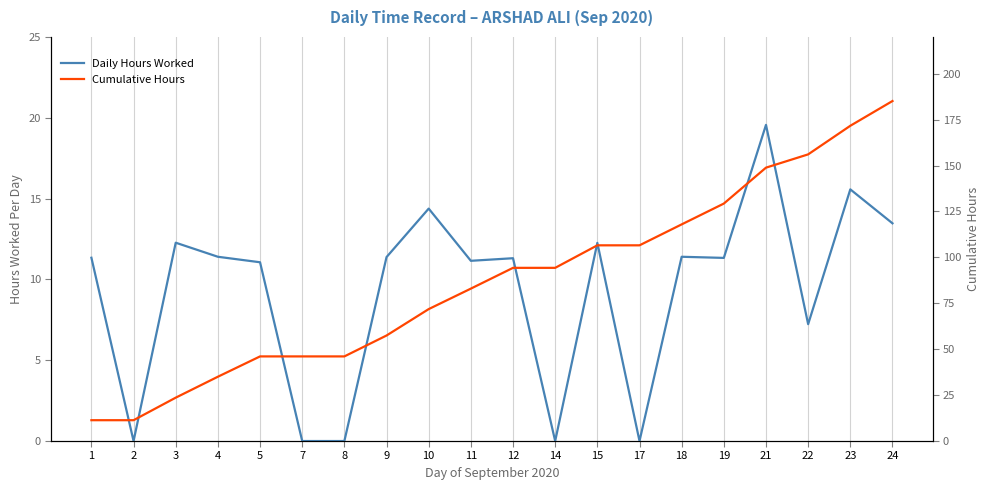

Does the chart display data point markers on the line(s)?

No